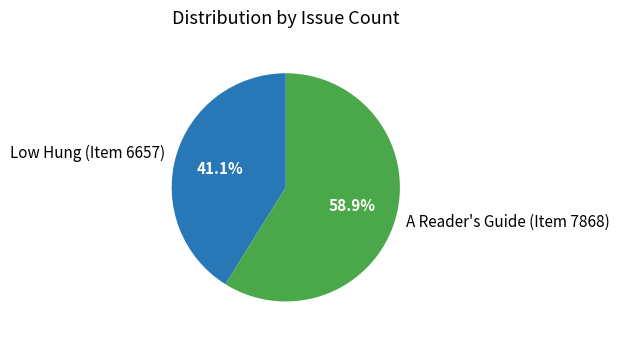

What is the ratio of the value at Low Hung (Item 6657) to the value at A Reader's Guide (Item 7868)?

0.7